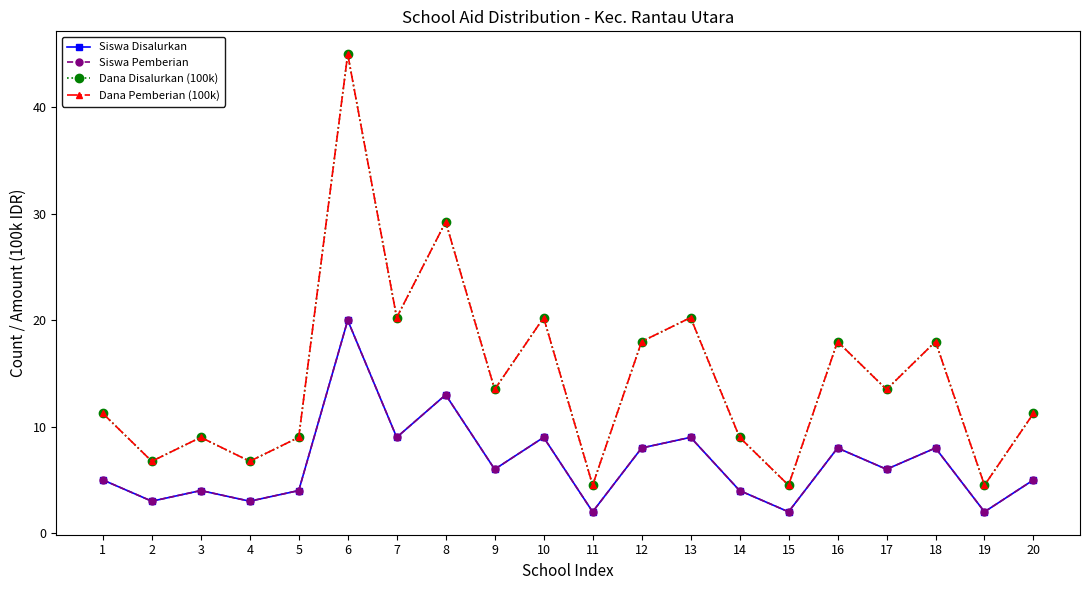

The value of Siswa Disalurkan at 4 is 3.0. True or false?

True